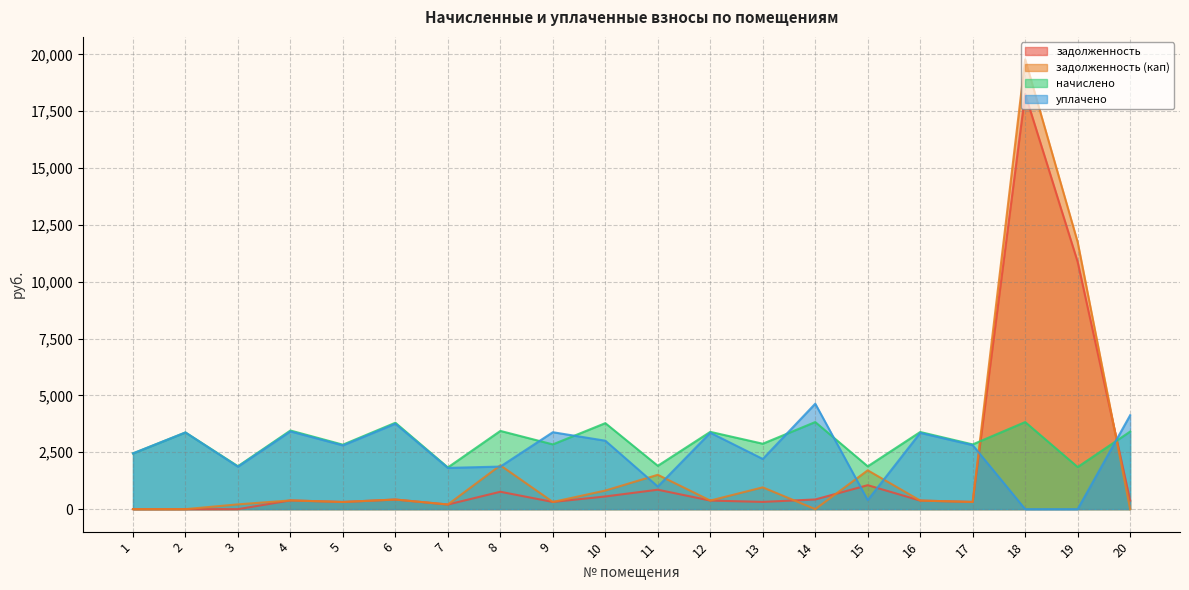

At which category does the chart reach its peak across all series?

18